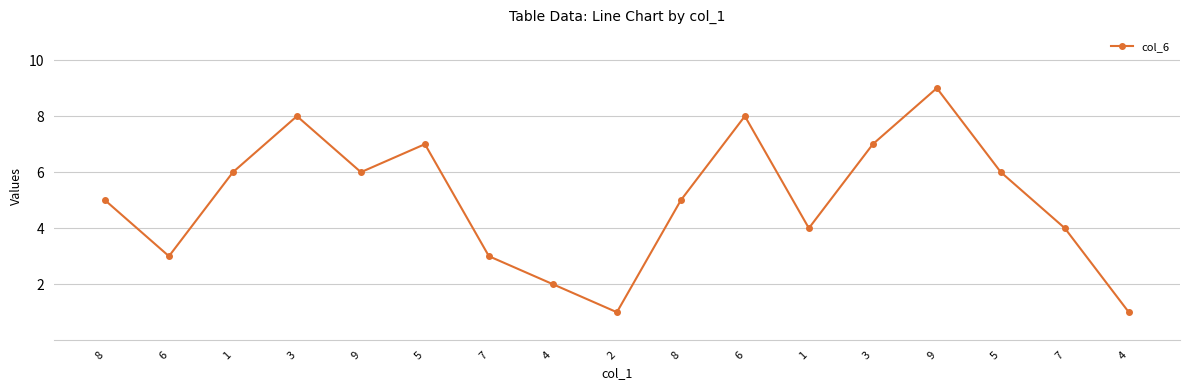

Is this an area chart (filled region under the line)?

No